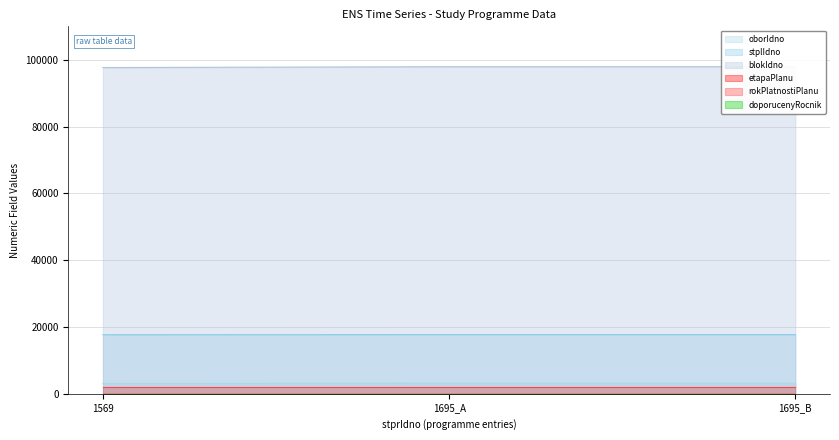

What is the average value of the blokIdno series?

97827